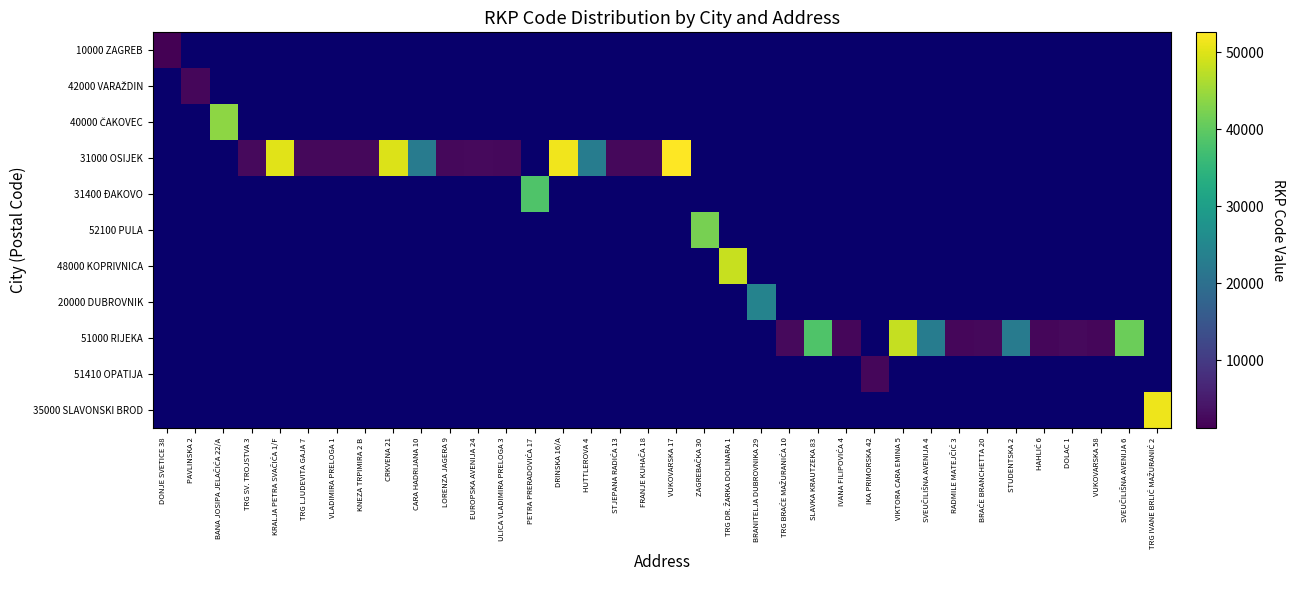

Count the number of categories in the chart.

36